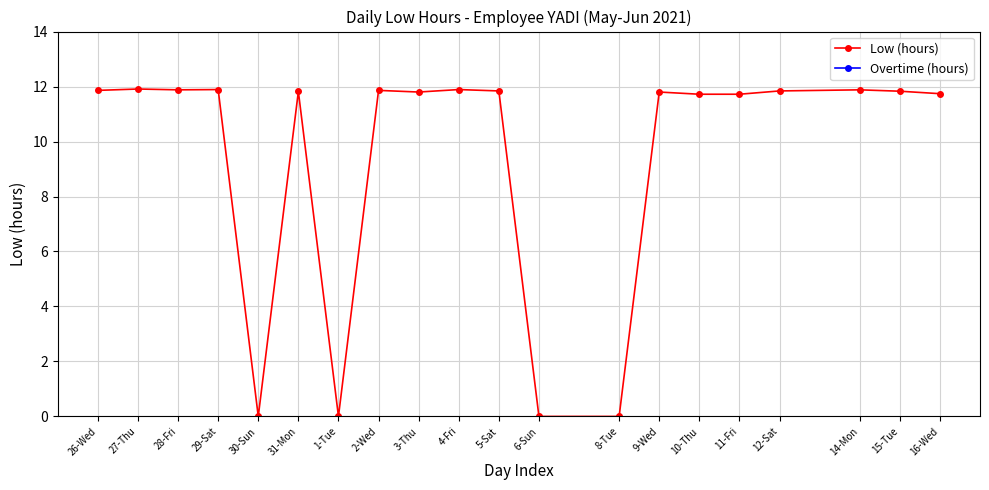

What is the value of the 15th point from the left?

11.7